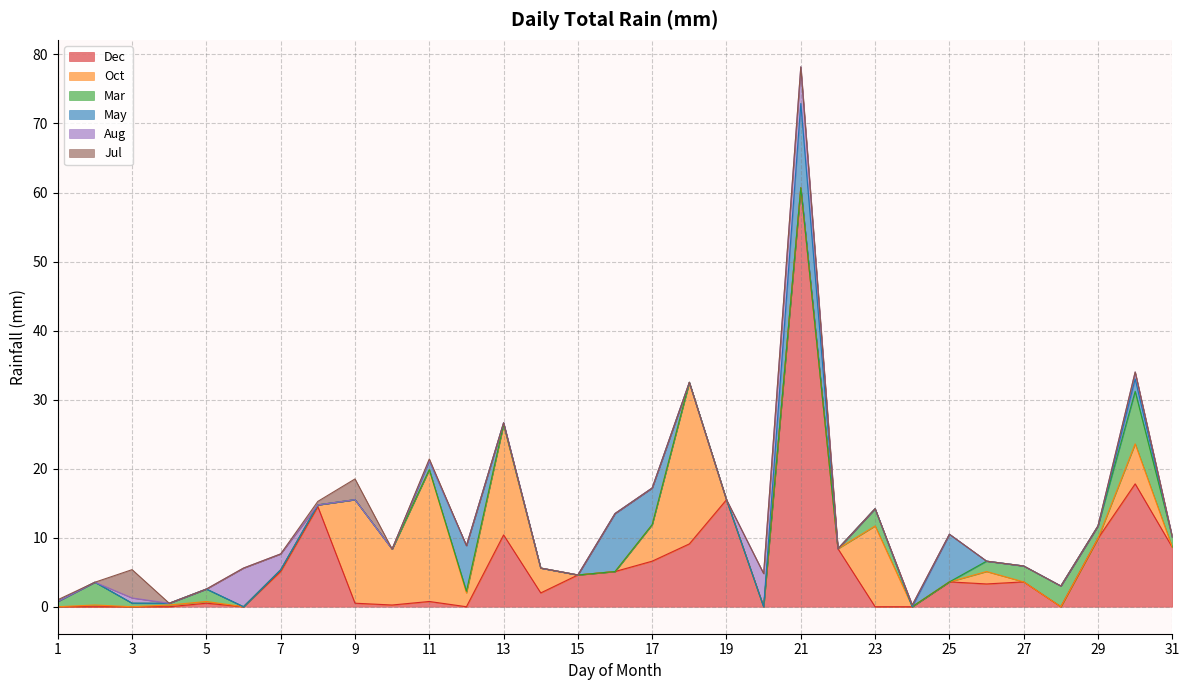

The value of Aug at 1 is -2.9. True or false?

False